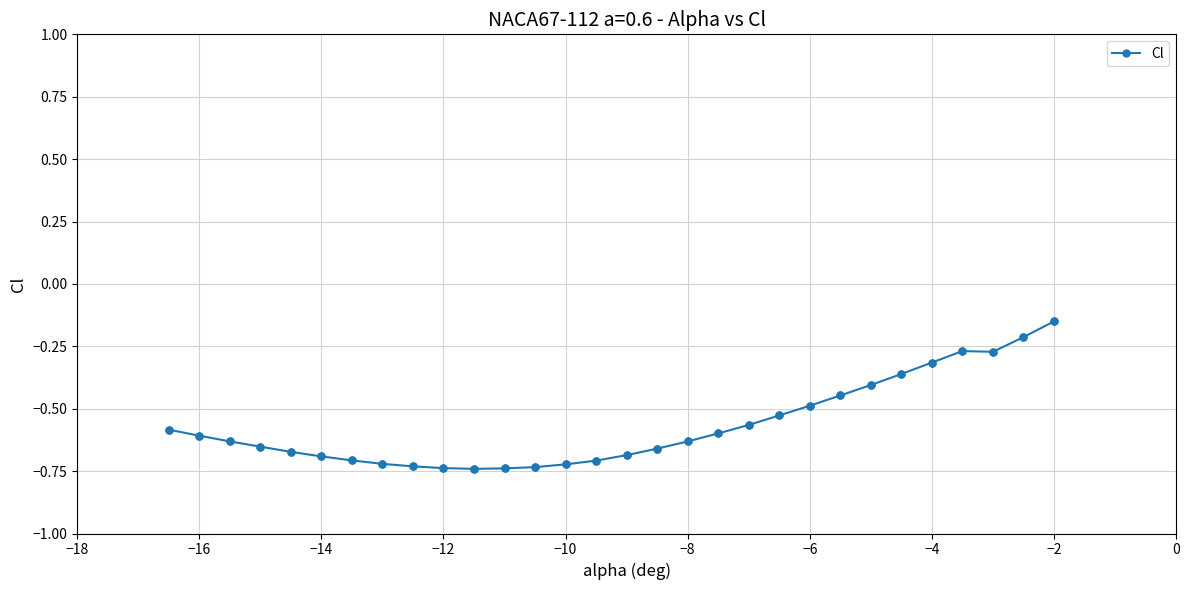

What is the sum of all values?

-17.0